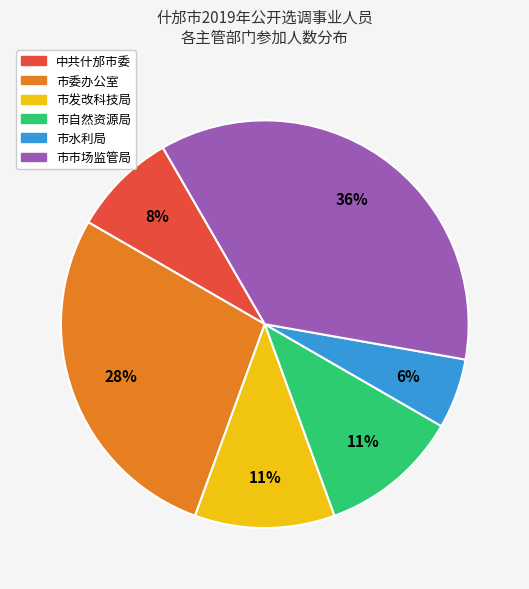

Which slice is the smallest?

市水利局